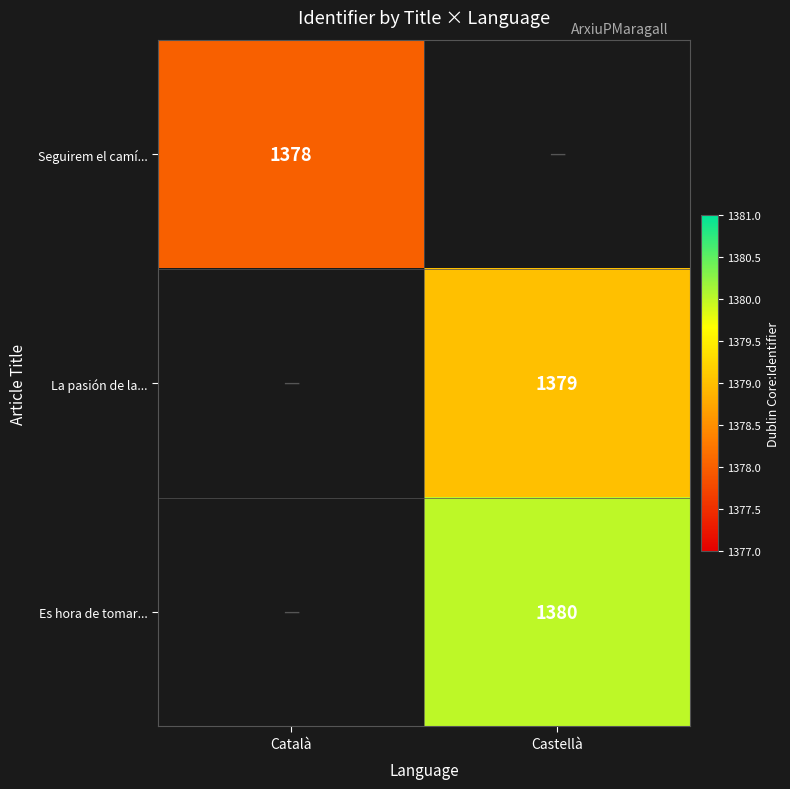

Count the number of data series in this chart.

3